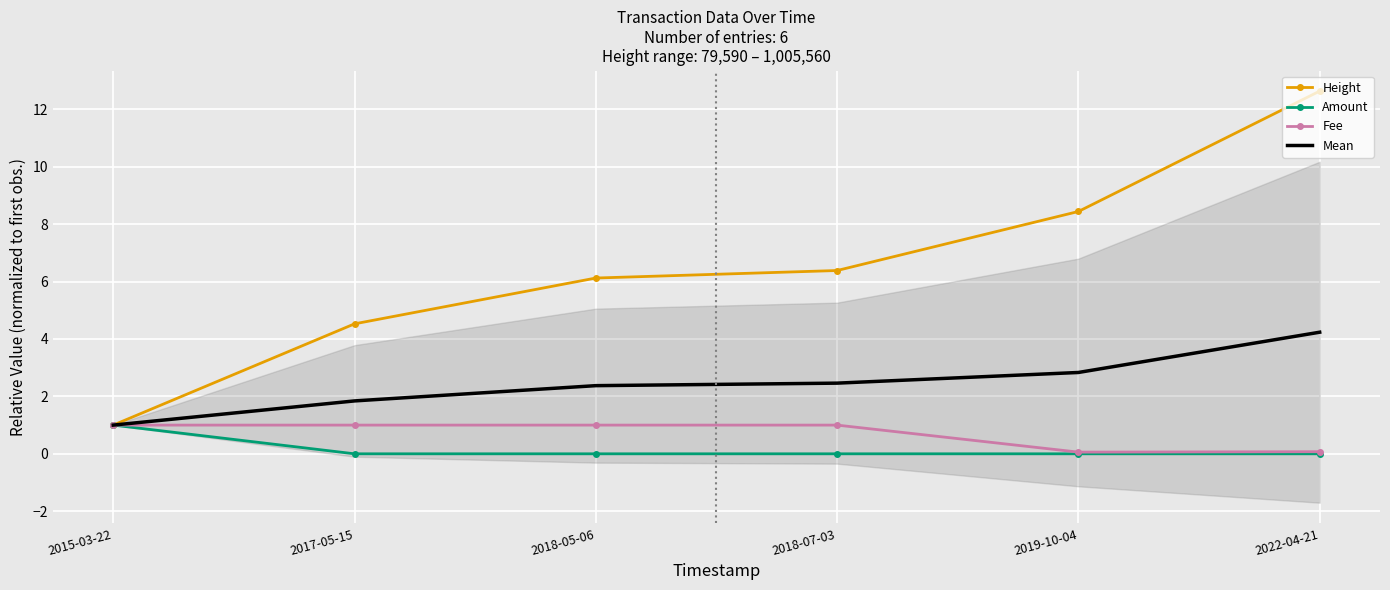

What are all the series names shown in the legend?

Height, Amount, Fee, Mean